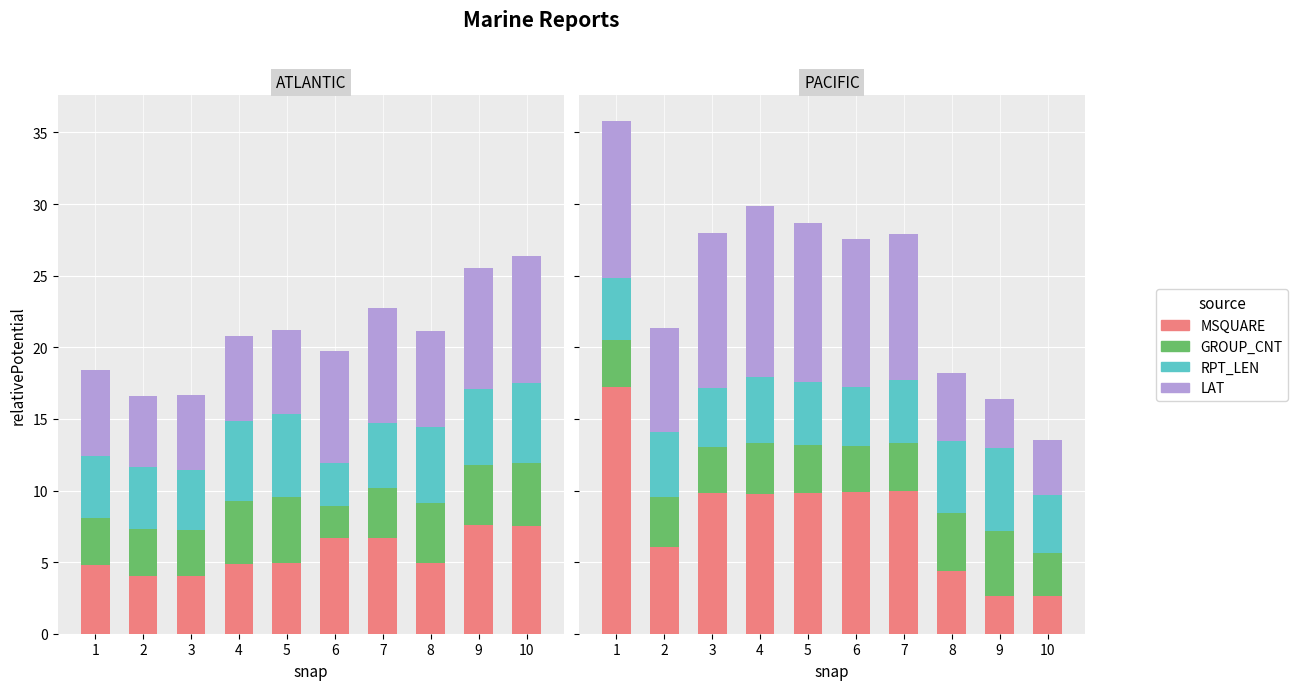

Is the value of RPT_LEN at 4 greater than the value of GROUP_CNT at 2?

Yes